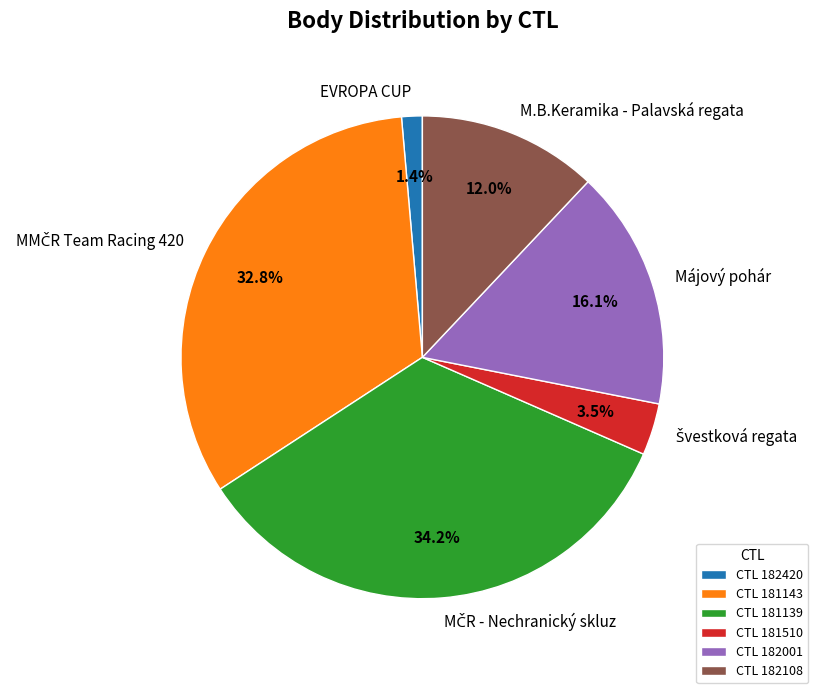

What percentage do CTL 181510 and CTL 181139 together represent?

37.7%